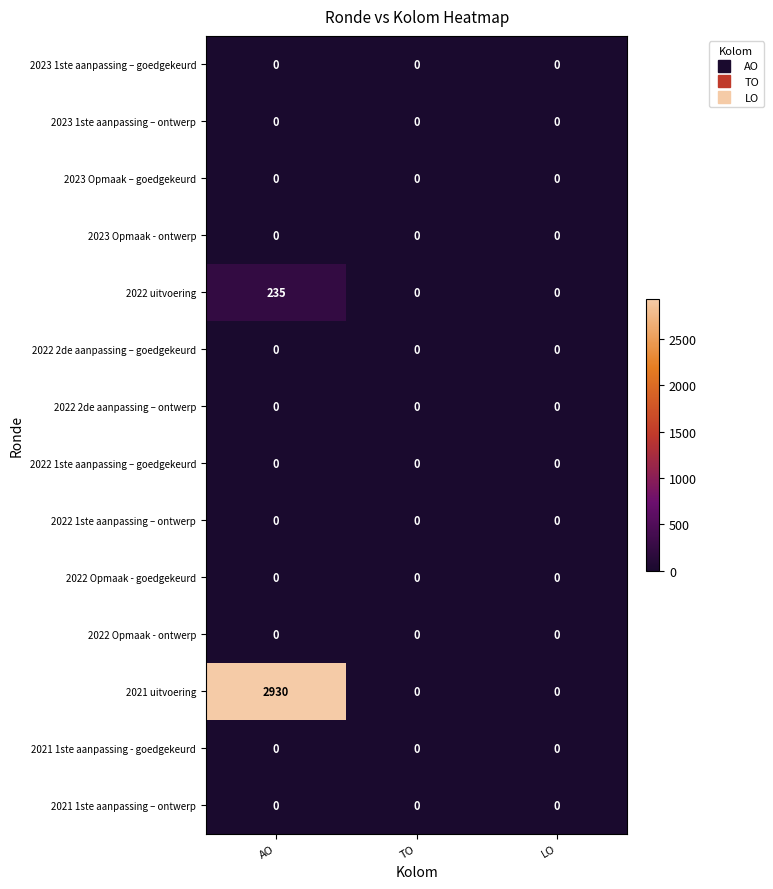

Count the number of categories in the chart.

3